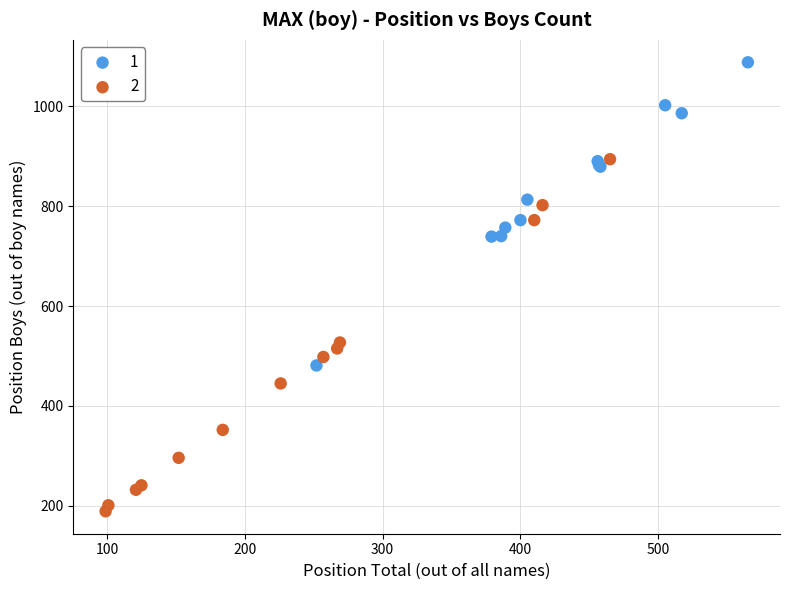

Which series contains the highest Y value?

1